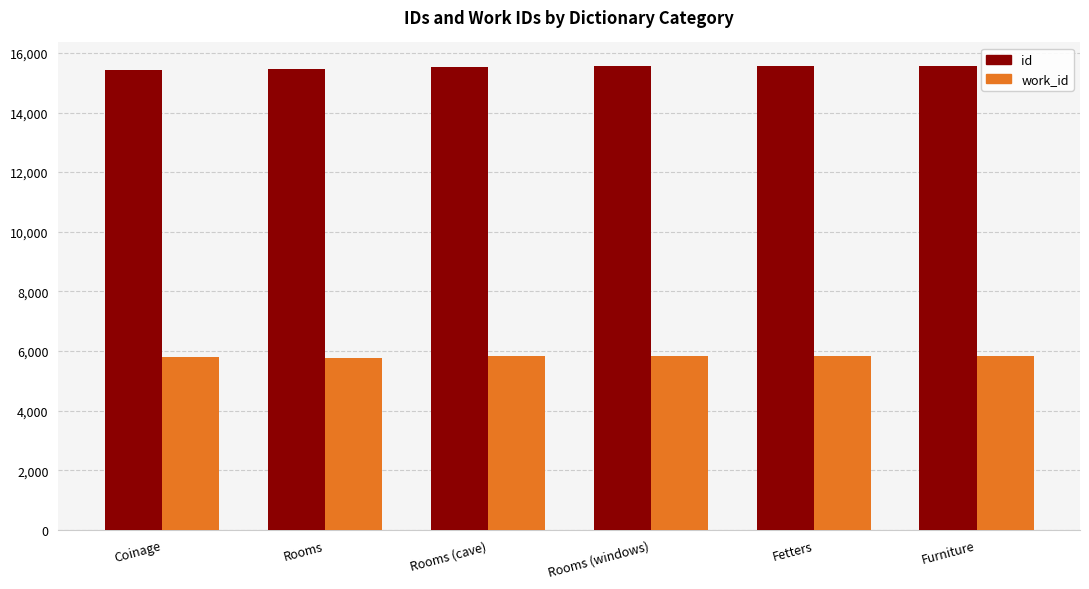

What is the minimum value for id?

15438